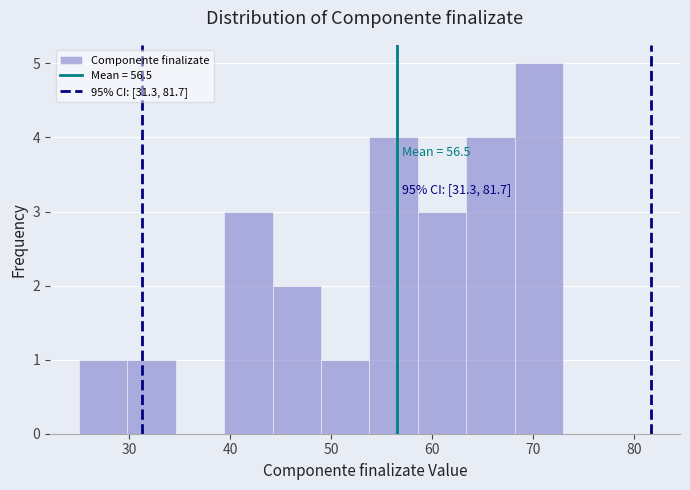

Which range on the x-axis has the tallest bar?

68.2 to 73.0